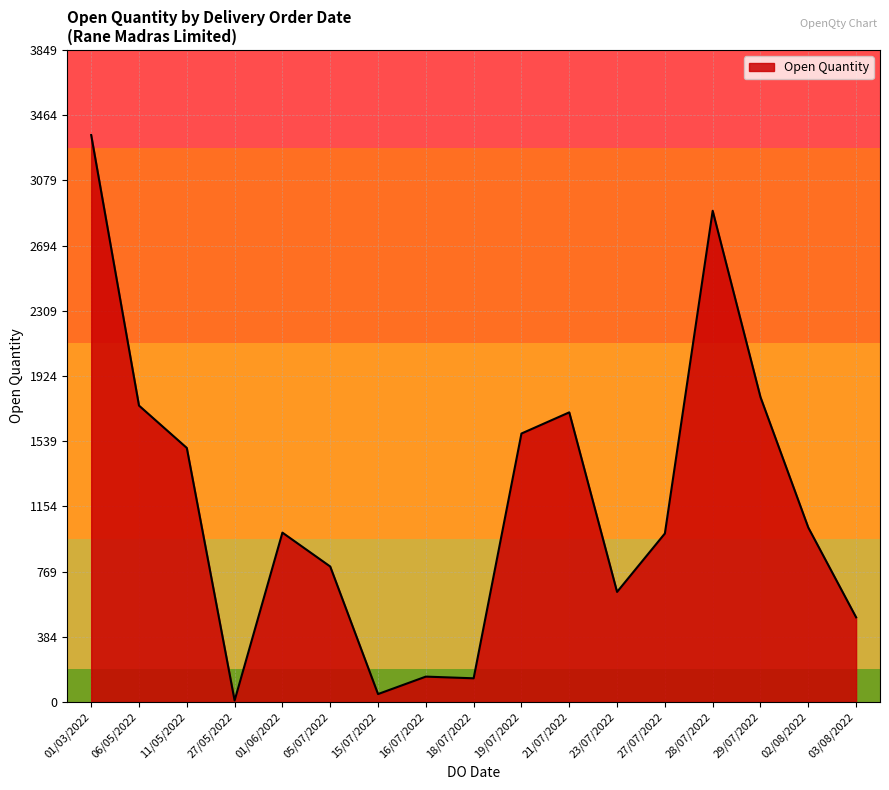

At which category does the data reach its first local valley?

27/05/2022